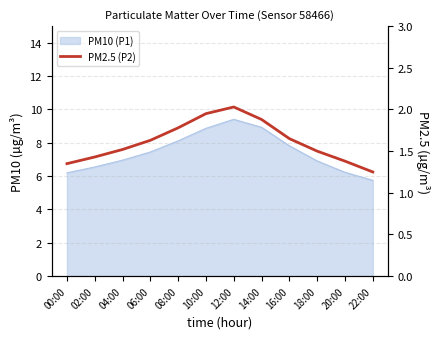

List the labels in order of value, smallest first.

22:00, 00:00, 20:00, 02:00, 18:00, 04:00, 06:00, 16:00, 08:00, 14:00, 10:00, 12:00